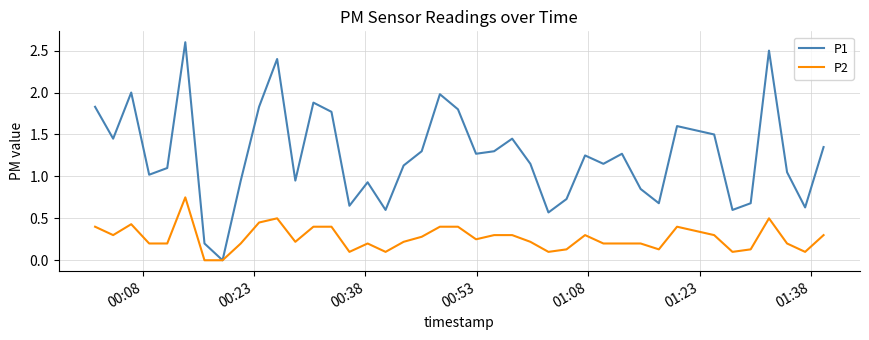

In P1, how many points are higher than both neighbors (excluding endpoints)?

11